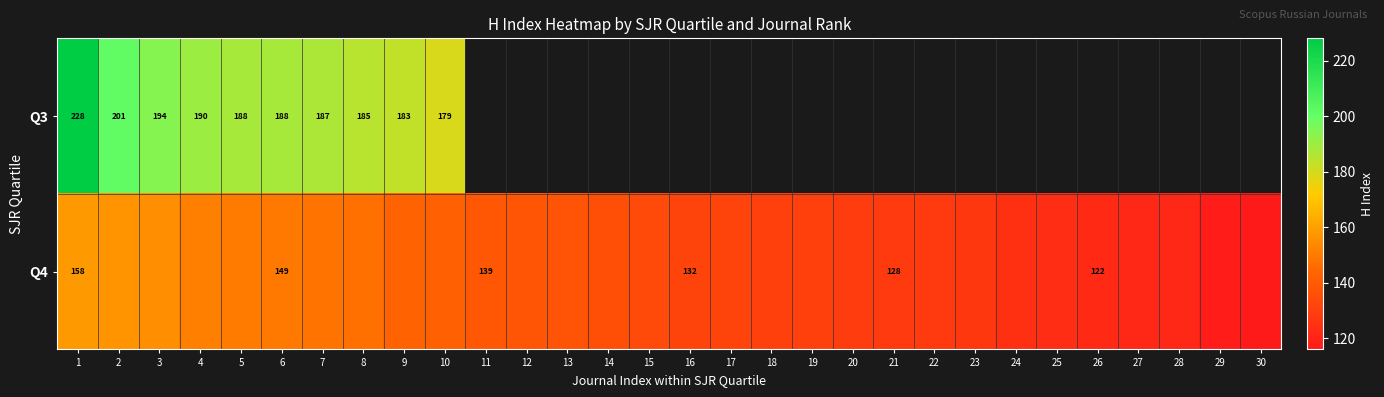

Count the number of data series in this chart.

2